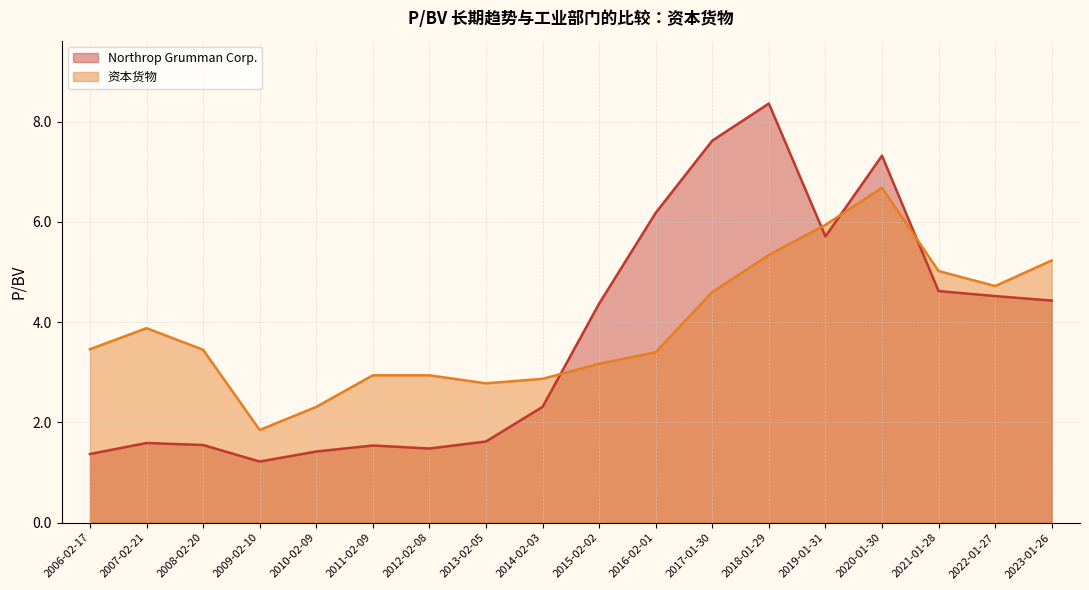

Which category has the lowest value across all series?

2009-02-10